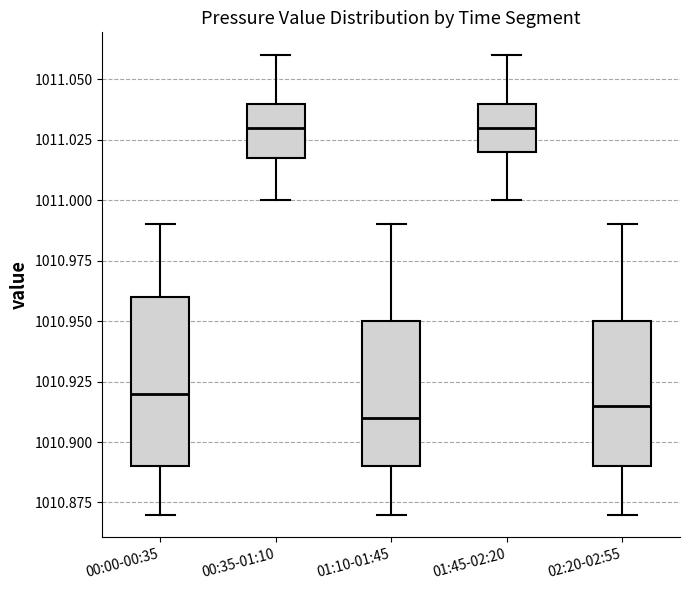

Which box is the tallest, from its lower edge to its upper edge?

00:00-00:35